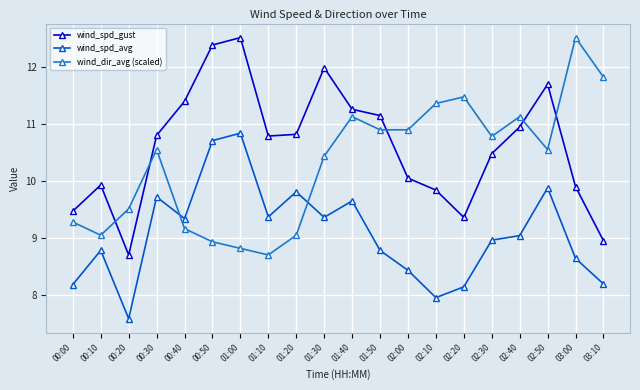

What is the maximum value shown in the chart?

12.5